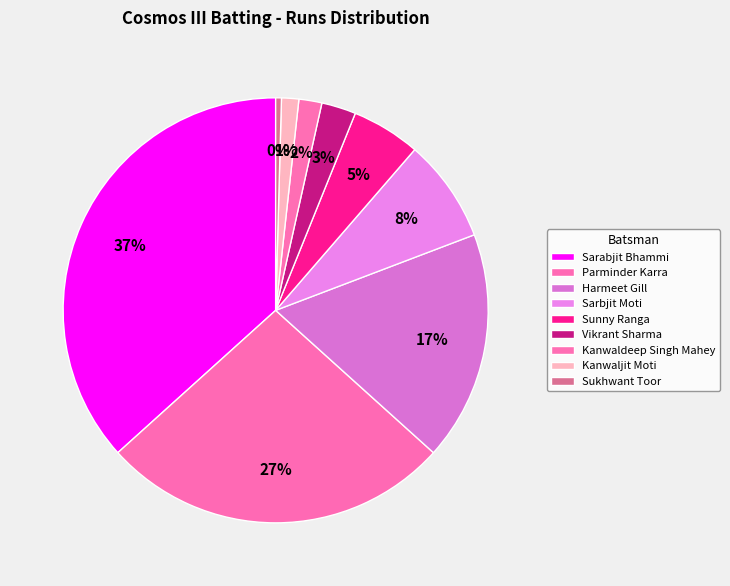

To the nearest percent, what is the difference between the Vikrant Sharma and Sunny Ranga slice percentages?

3%